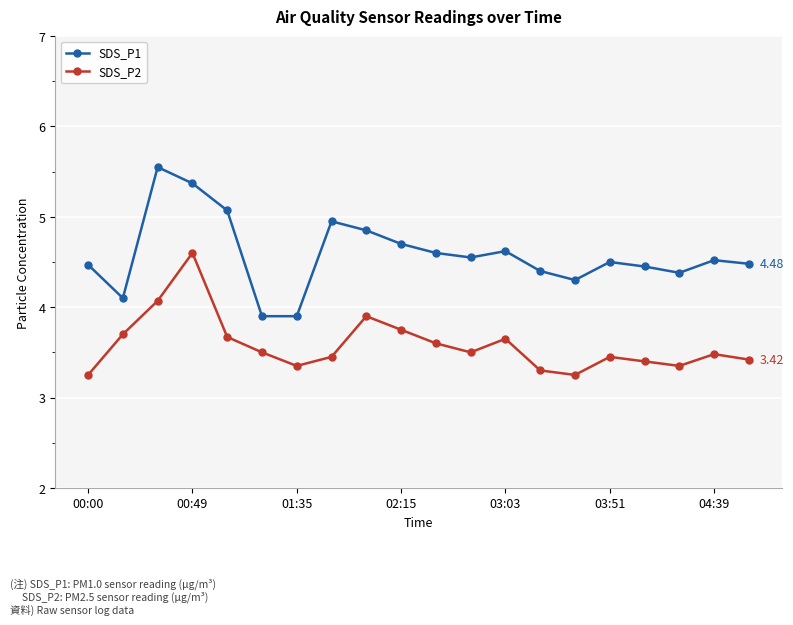

Rank the series by their maximum value, from lowest to highest.

SDS_P2, SDS_P1